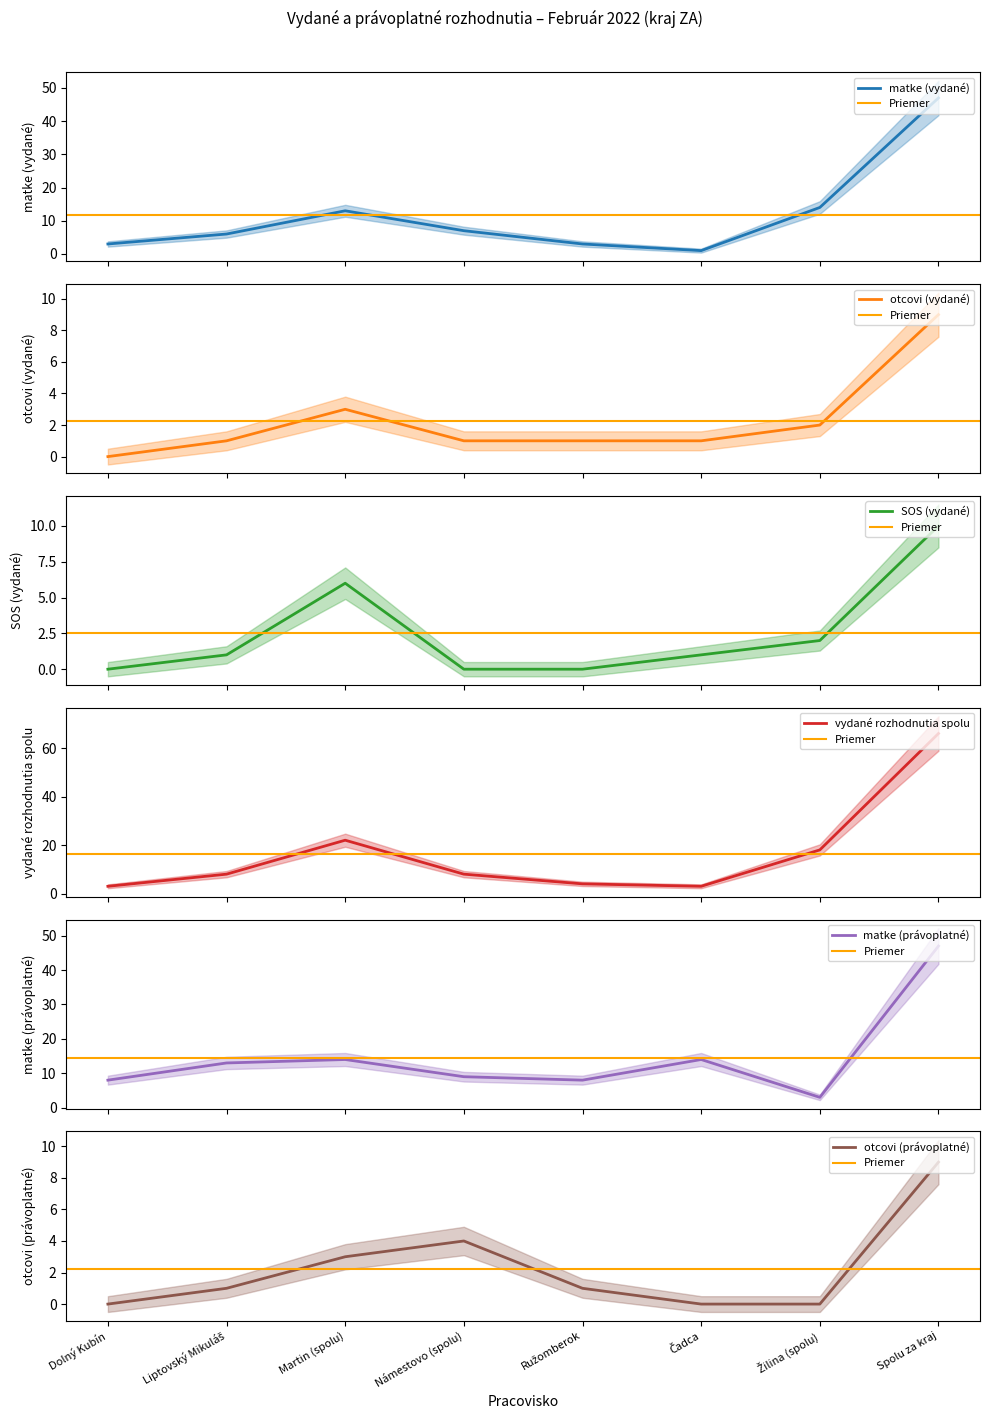

Reading right to left, extract all data points from this chart.

matke (vydané): 47	14	1	3	7	13	6	3
otcovi (vydané): 9	2	1	1	1	3	1	0
SOS (vydané): 10	2	1	0	0	6	1	0
vydané rozhodnutia spolu: 66	18	3	4	8	22	8	3
matke (právoplatné): 47	3	14	8	9	14	13	8
otcovi (právoplatné): 9	0	0	1	4	3	1	0